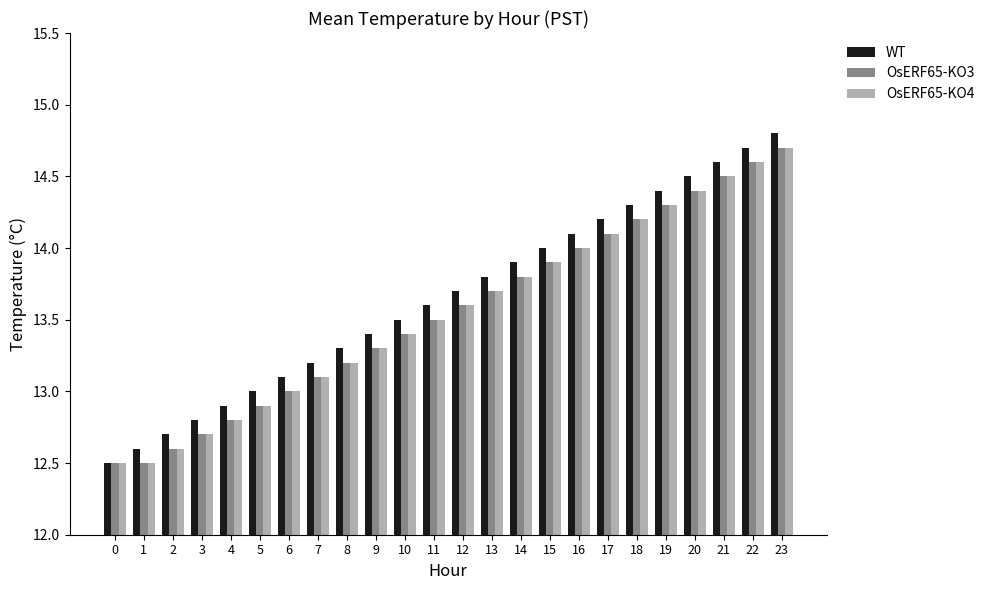

What is the value of the OsERF65-KO4 bar at the 3rd from the left?

12.6